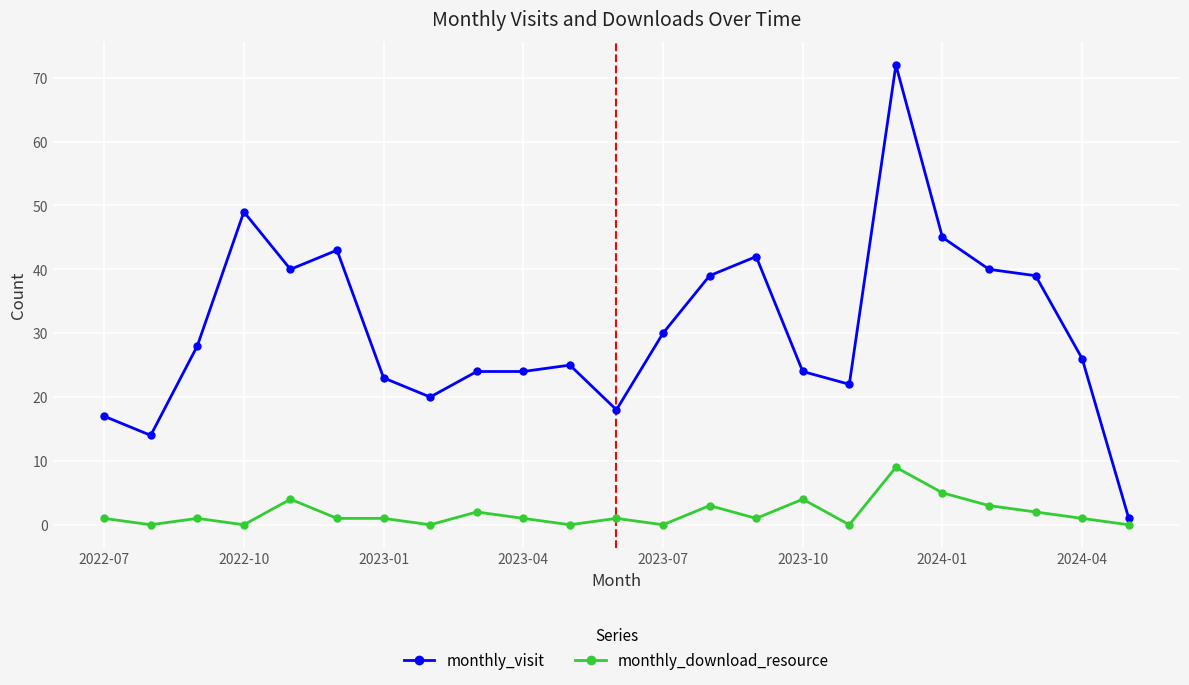

Rank the series by their maximum value, from lowest to highest.

monthly_download_resource, monthly_visit